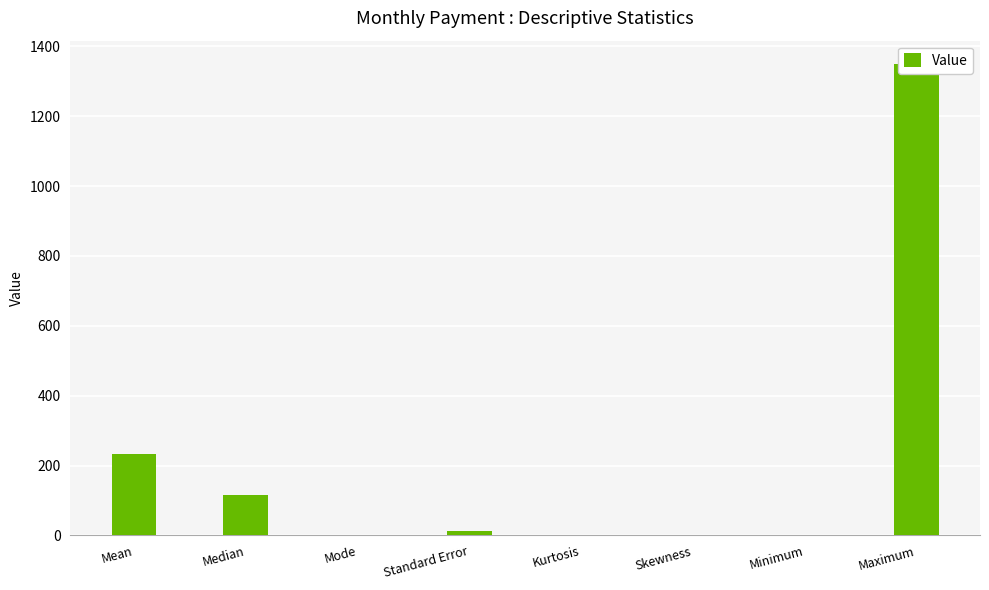

Count the number of values greater than 13.

4